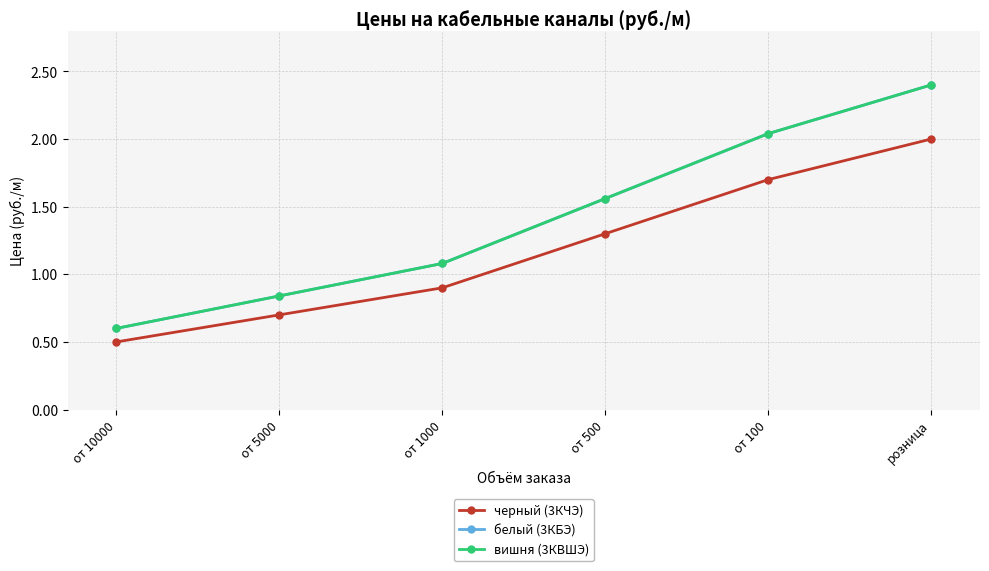

Does the chart have visible grid lines?

Yes